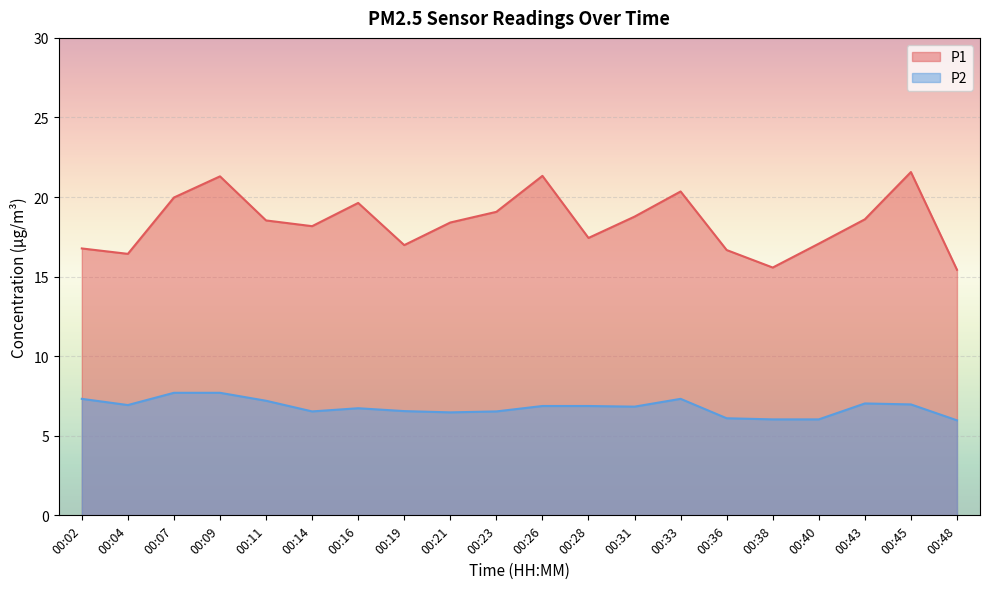

At which category does P2 reach its first local peak?

00:16